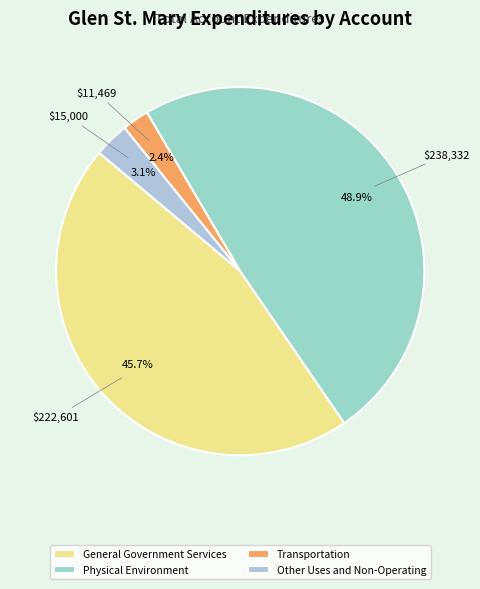

Which category has the biggest portion of the pie?

Physical Environment